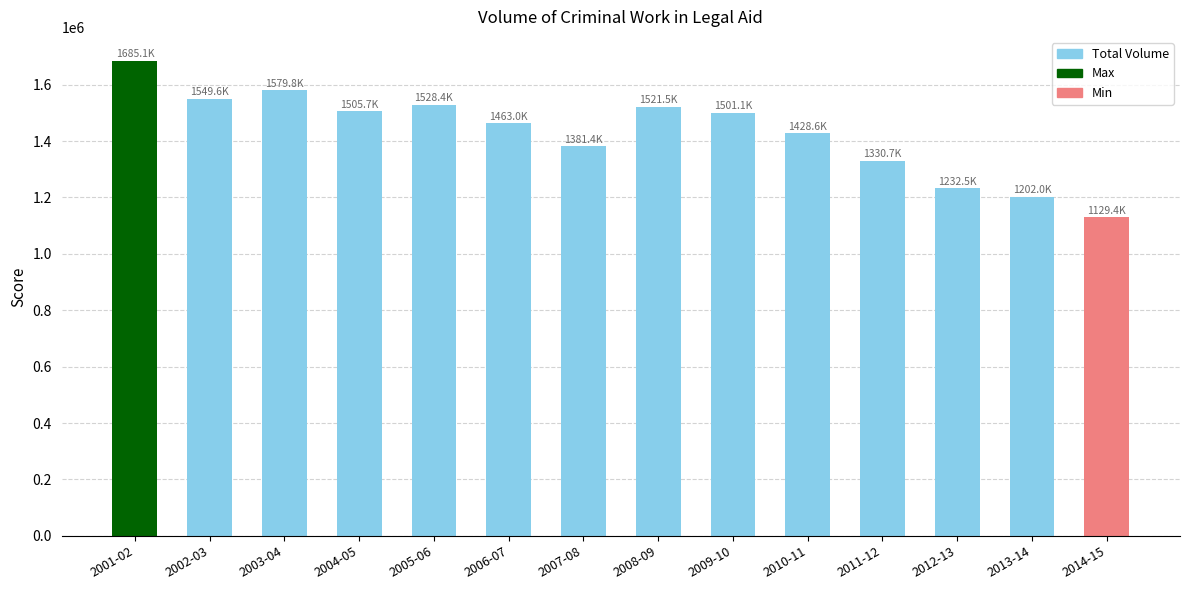

What is the label of the 4th bar from the right?

2011-12